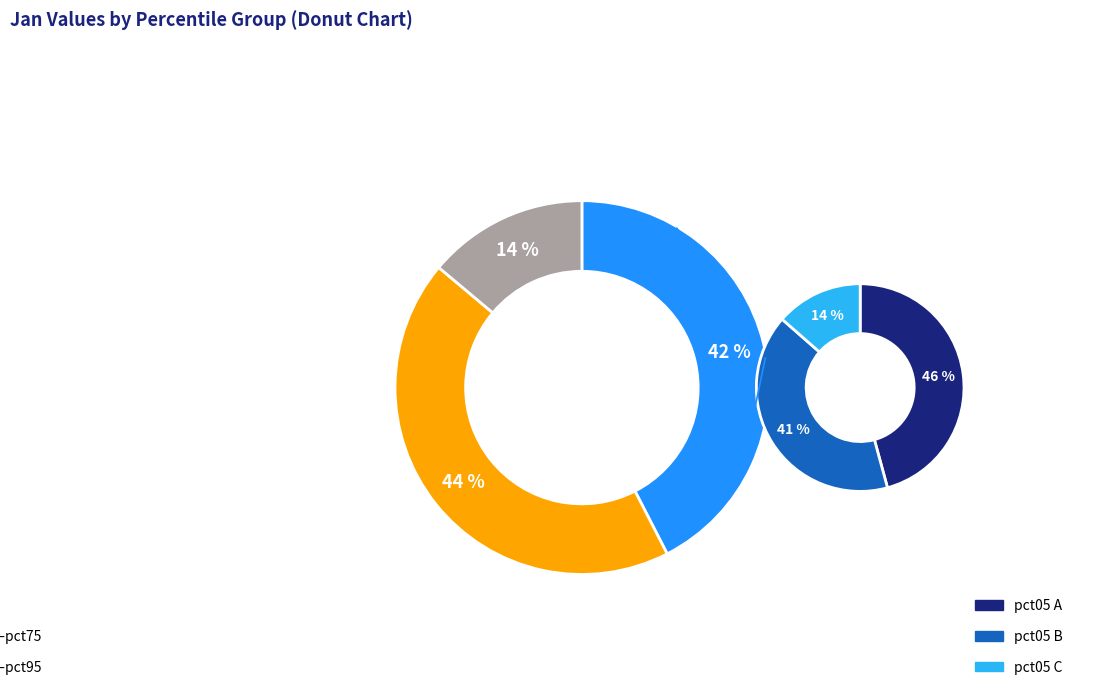

Which slice is the smallest?

pct75